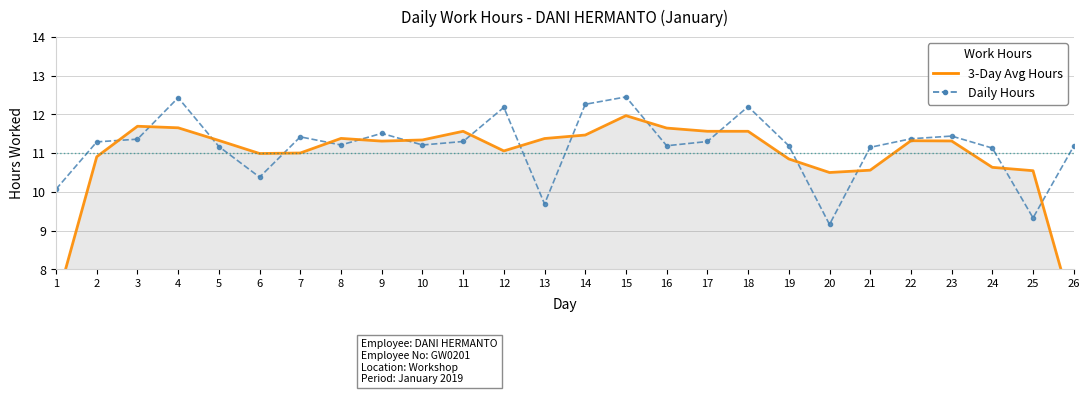

What is the difference between the maximum and minimum values in the Daily Hours series?

3.3